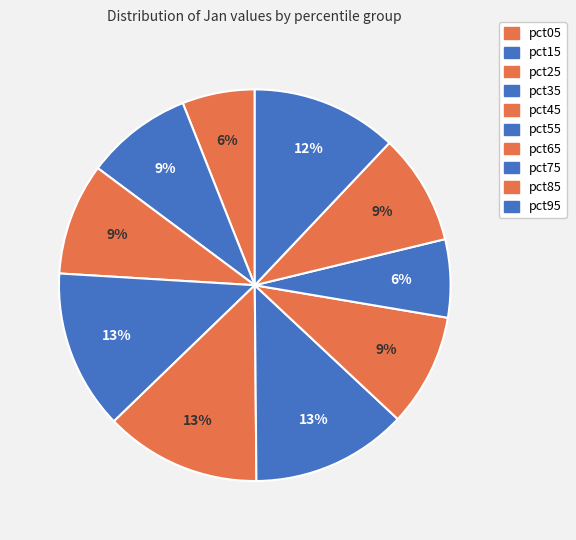

Count the number of slices in the pie.

10